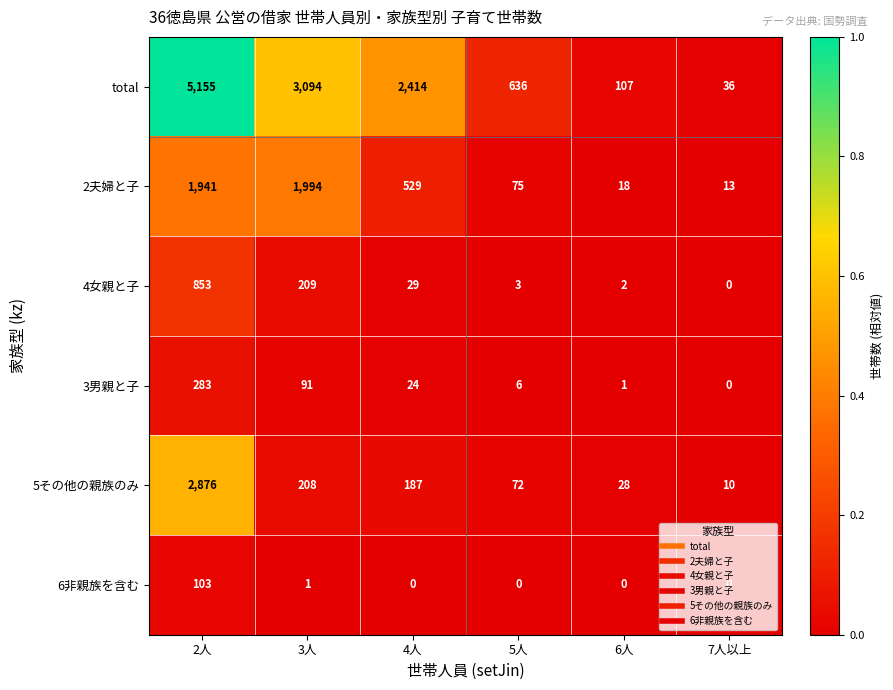

Where does the 2夫婦と子 series first go above 529?

2人